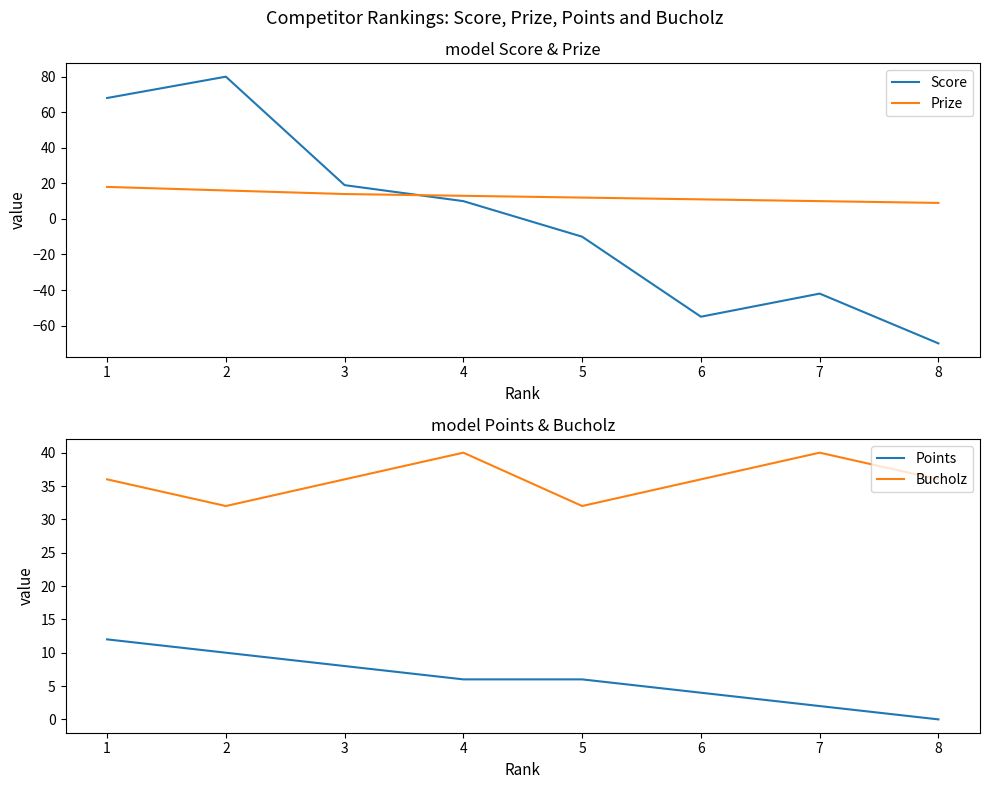

What is the sum of the Points values at 4 and 1?

18